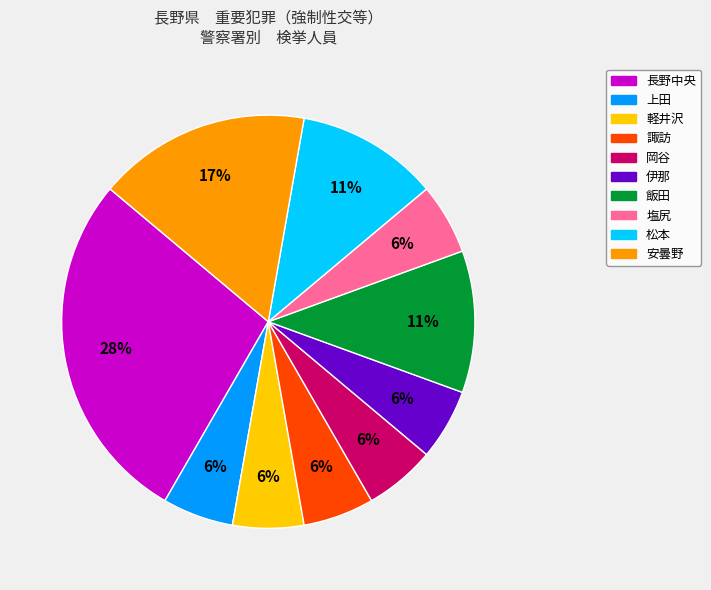

To the nearest percent, what is the average slice percentage?

10%